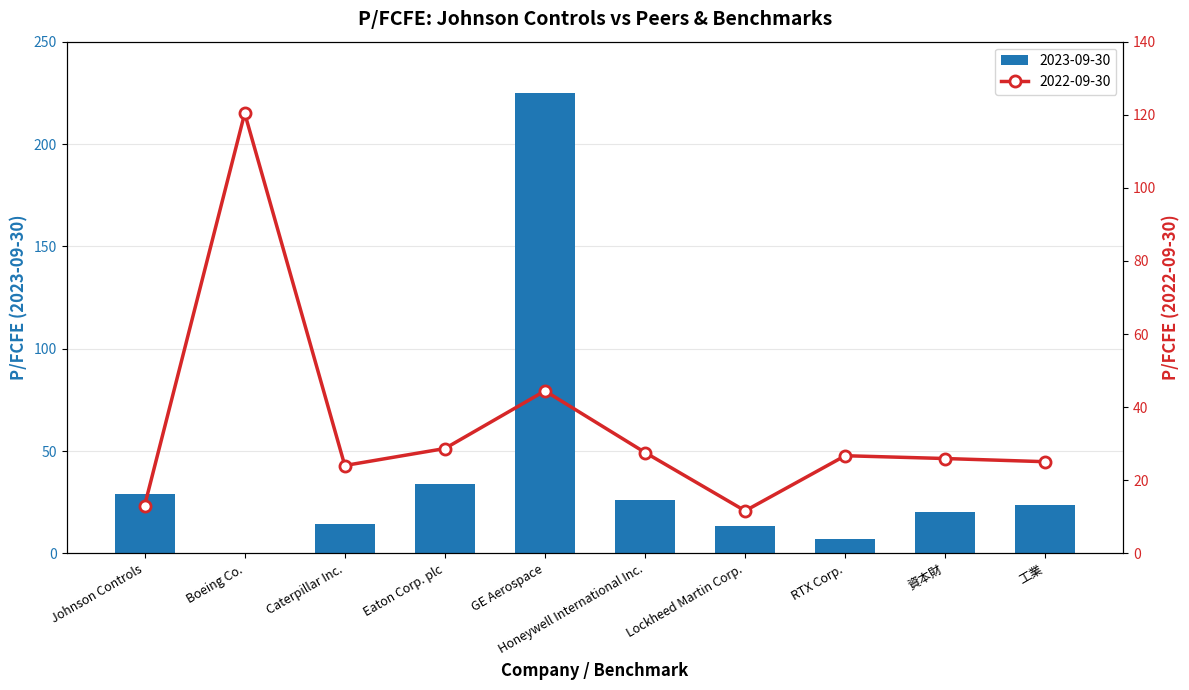

What is the sum of the 2022-09-30 values at Caterpillar Inc. and RTX Corp.?

50.7